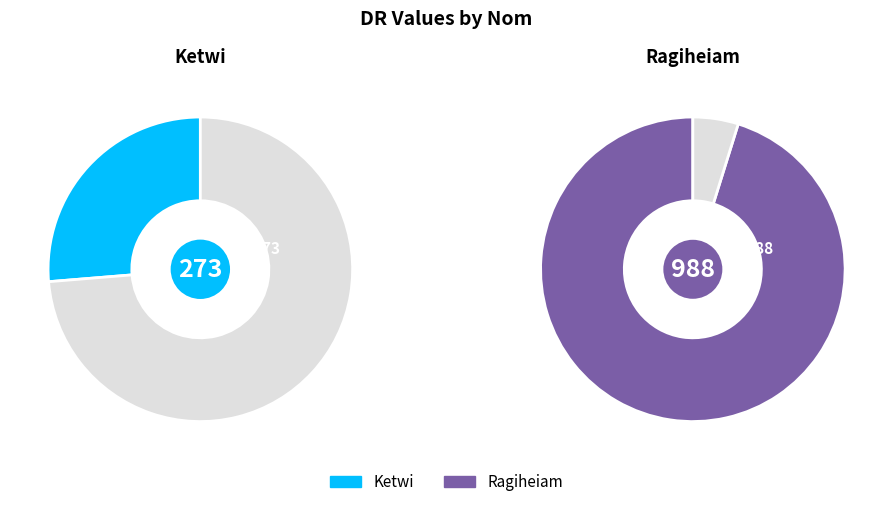

Approximately how many times larger is the value at Ketwi compared to Ragiheiam?

0.3